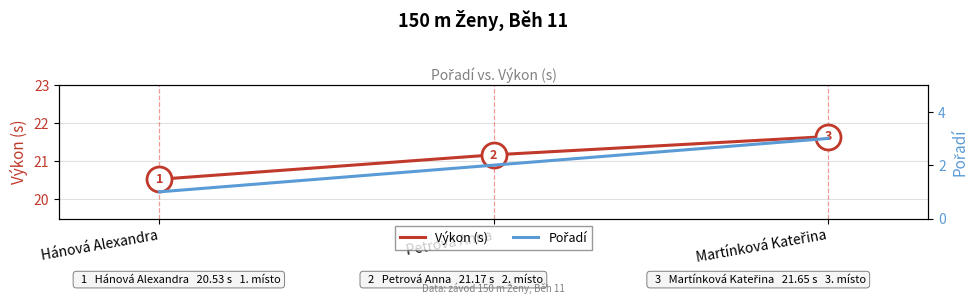

Reading left to right, list all the values displayed in this chart.

Výkon (s): Hánová Alexandra=20.5	Petrová Anna=21.2	Martínková Kateřina=21.6
Pořadí: Hánová Alexandra=1.0	Petrová Anna=2.0	Martínková Kateřina=3.0